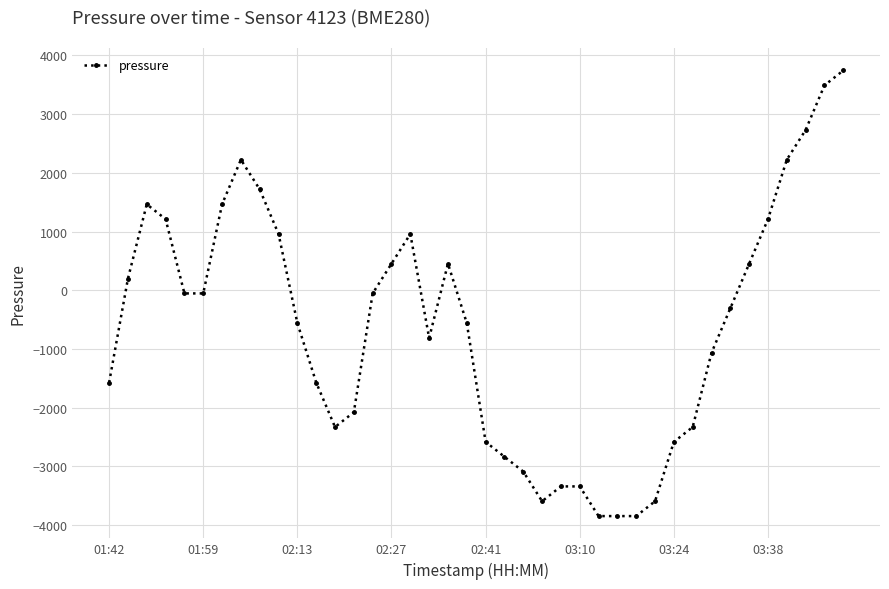

What is the difference between the second highest and minimum values?

7333.2